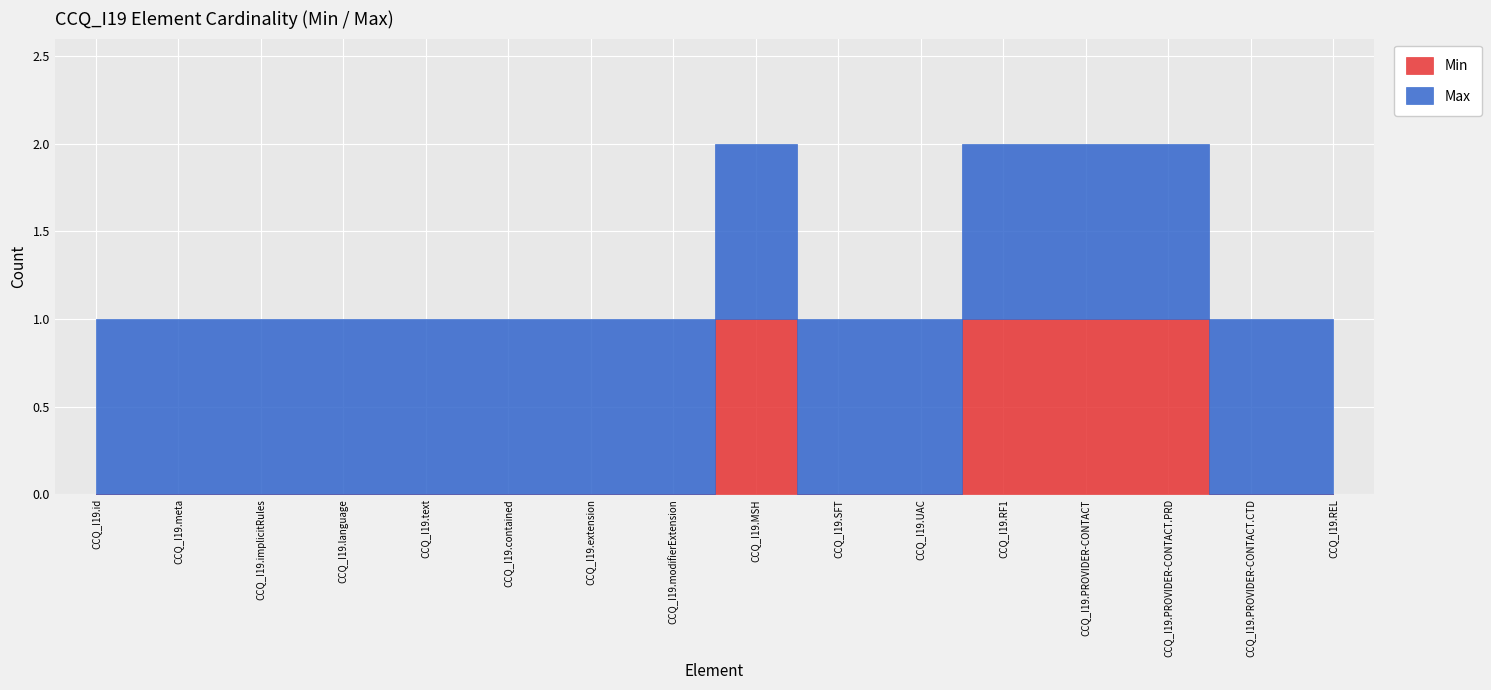

What is the total value across all series at CCQ_I19.id?

1